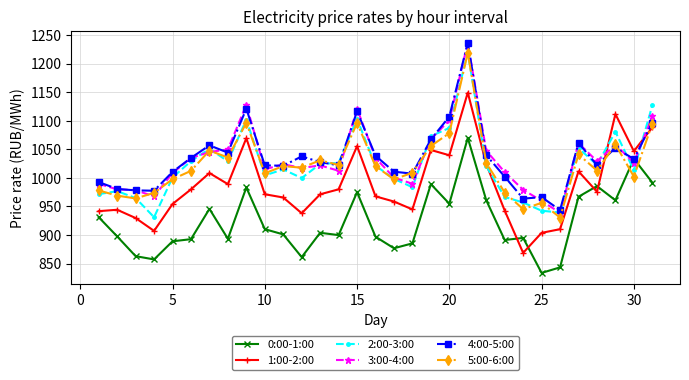

Count the number of categories in the chart.

31